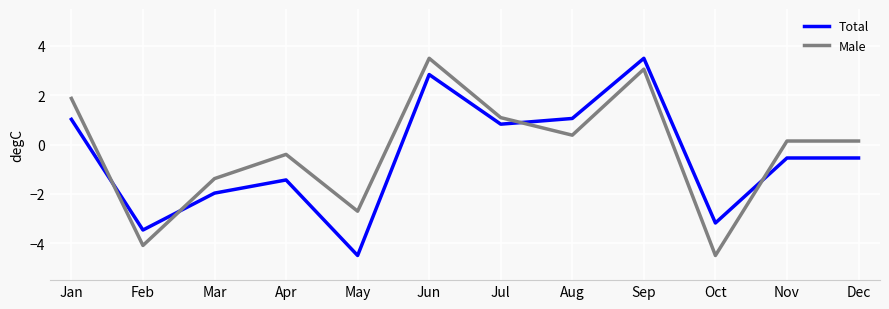

Is the value of Total at Feb greater than the value of Male at Apr?

No